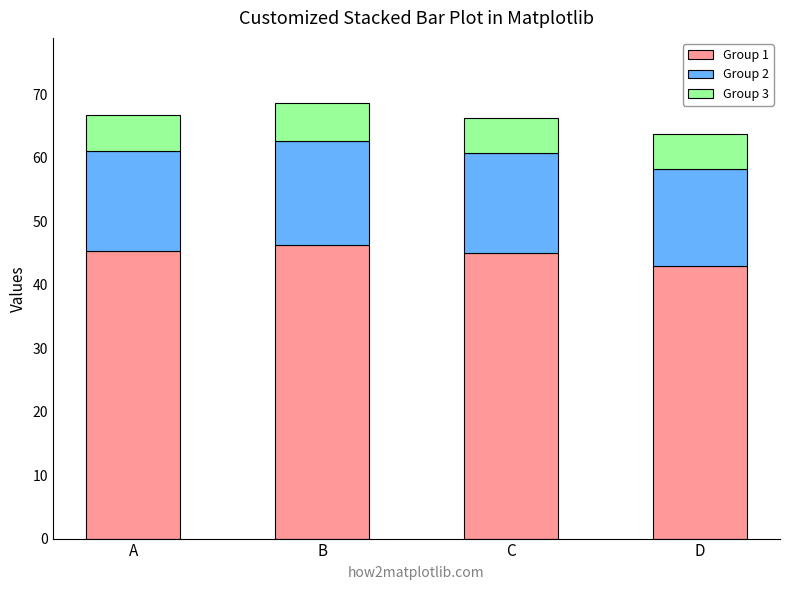

True or false: Group 1 has a value of 45.0 at C.

True